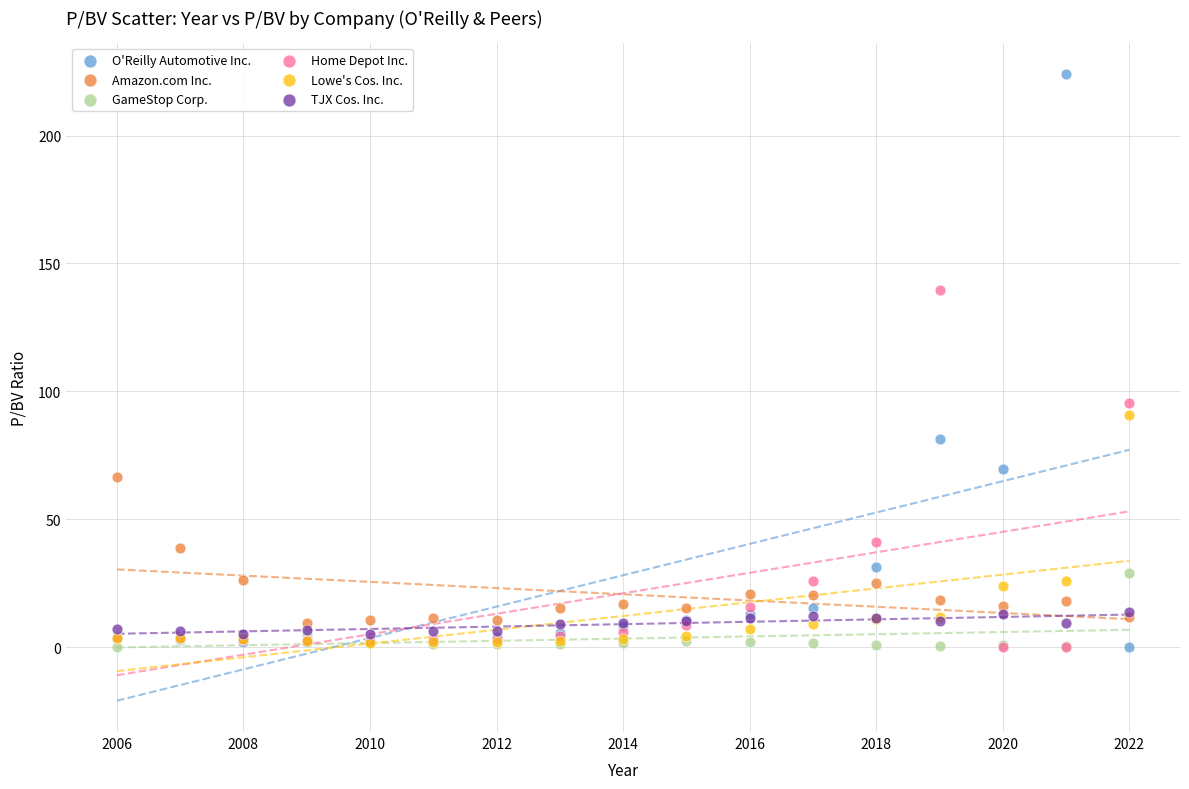

Across all series, what Y value is closest to 111?

95.6